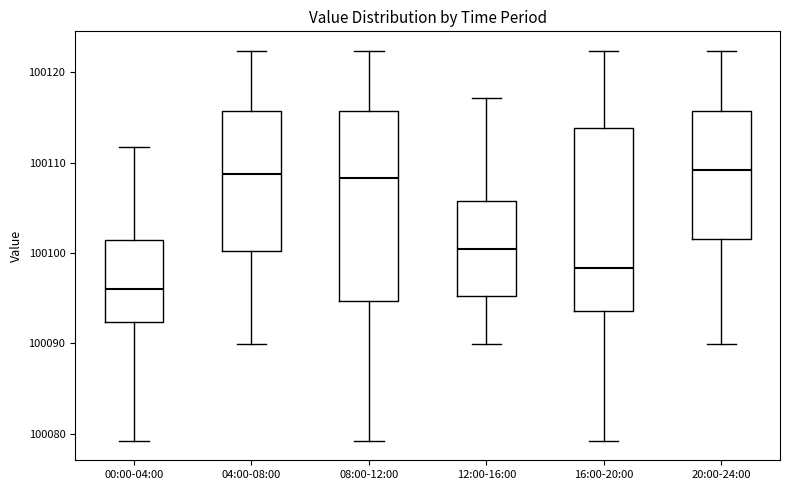

Reading left to right, transcribe this box plot: for each box, give where its median line is, the range the box spans, and where its two whiskers end, as read against the y-axis. The values are not printed on the chart, so give them approximately, as read against the axis.

00:00-04:00: median 100096, box 100092 to 100101, whiskers 100079 to 100112
04:00-08:00: median 100109, box 100100 to 100116, whiskers 100090 to 100122
08:00-12:00: median 100108, box 100095 to 100116, whiskers 100079 to 100122
12:00-16:00: median 100100, box 100095 to 100106, whiskers 100090 to 100117
16:00-20:00: median 100098, box 100094 to 100114, whiskers 100079 to 100122
20:00-24:00: median 100109, box 100102 to 100116, whiskers 100090 to 100122